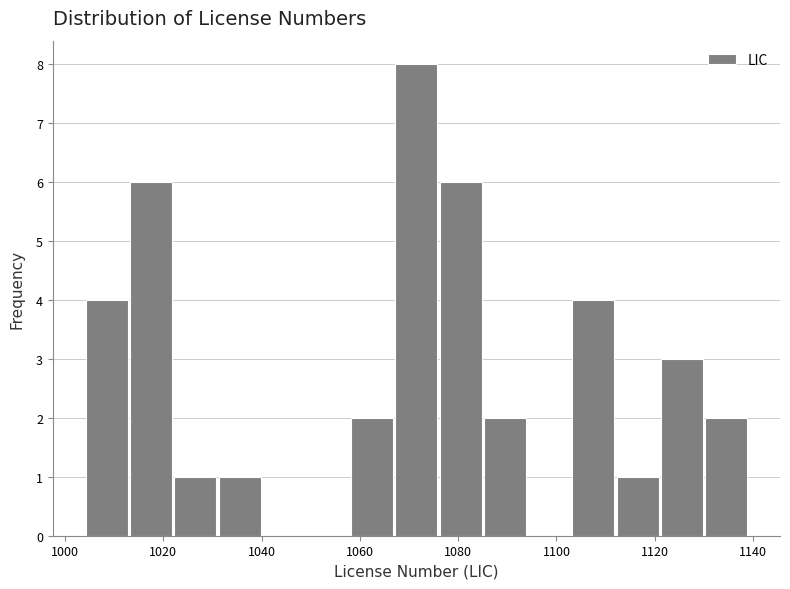

How tall is the bar that spans 1013 to 1022 on the x-axis? Neither the bar edges nor the heights are printed on the chart, so give them approximately, as read against the axes.

6